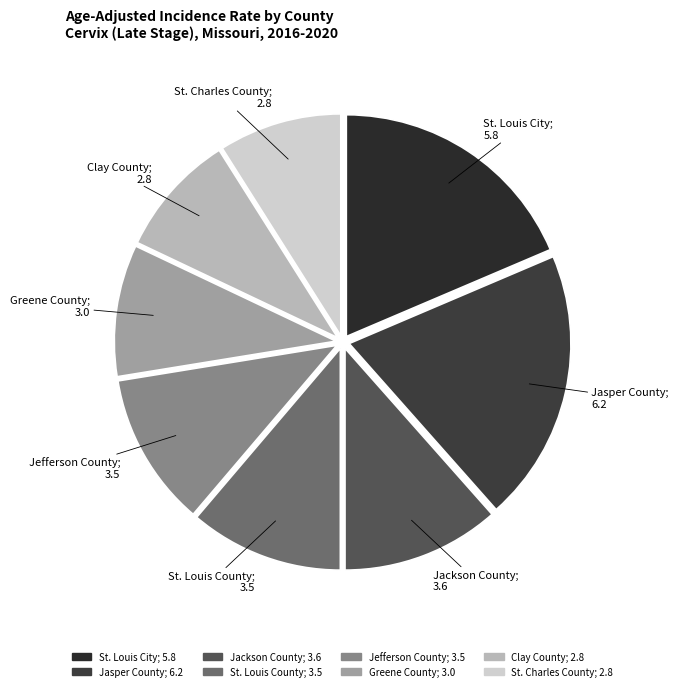

The St. Louis City slice represents 19% of the pie. True or false?

True